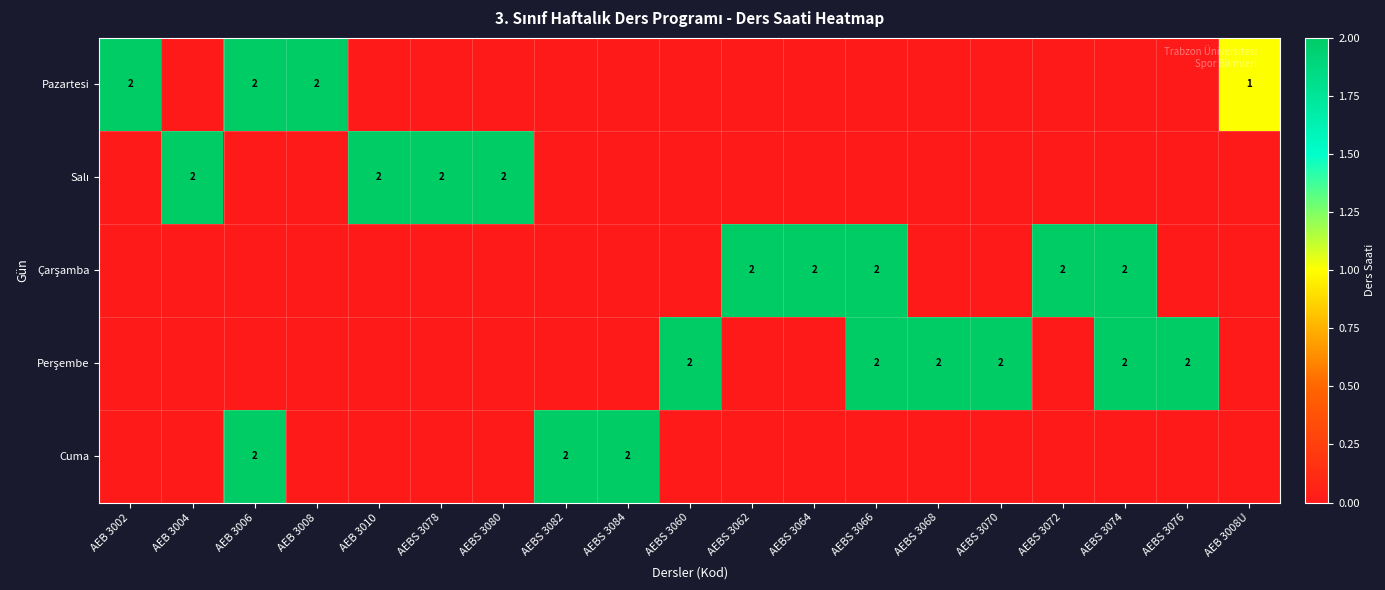

Count the number of categories in the chart.

19